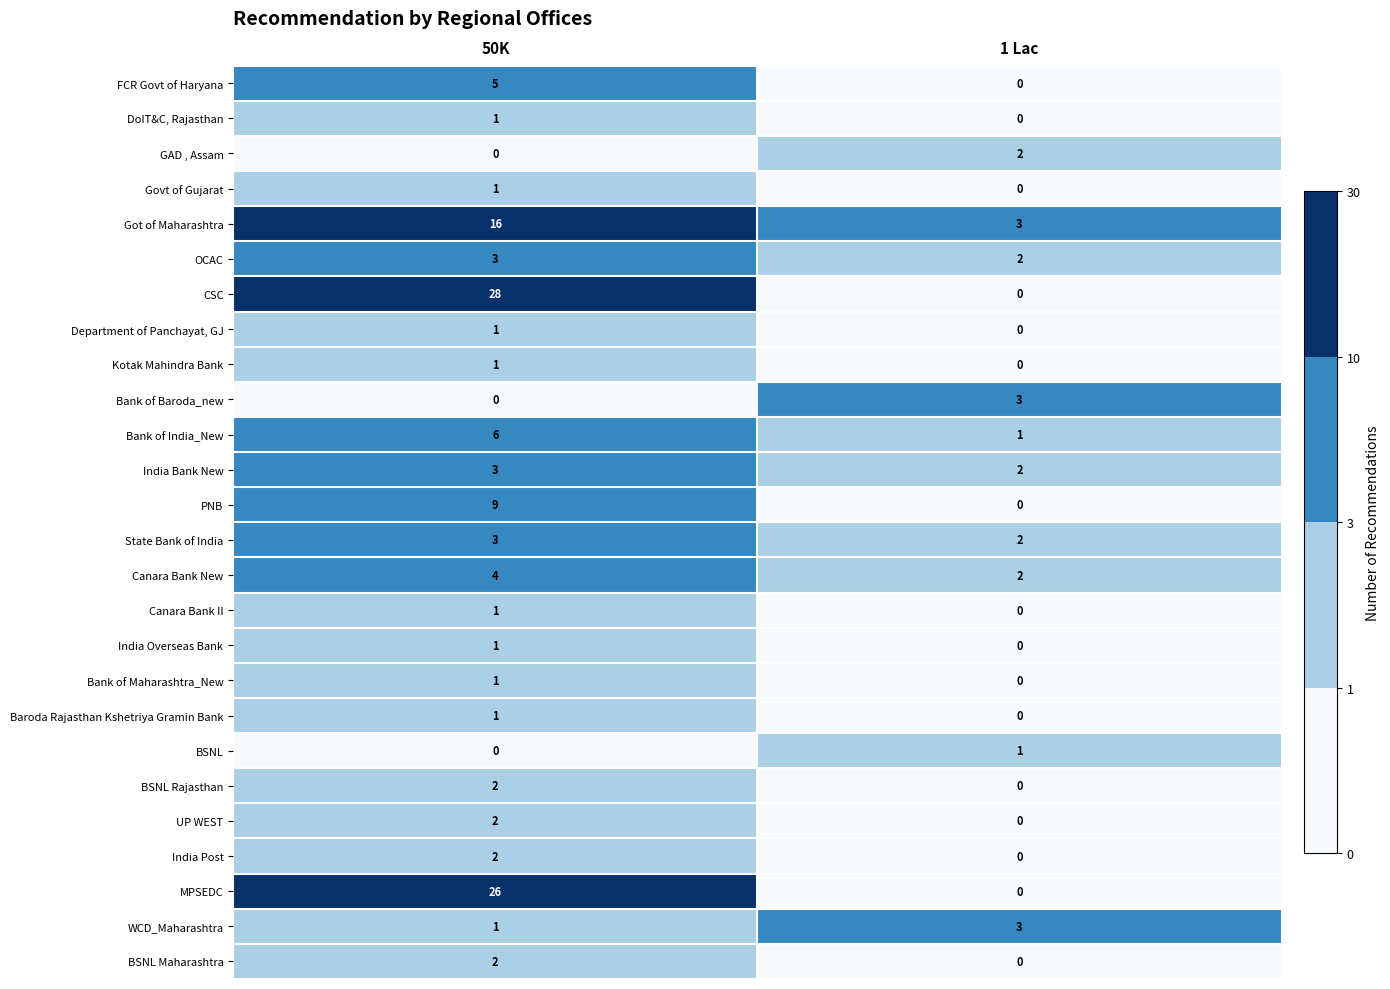

Is it true that Got of Maharashtra equals 22 at 50K?

False